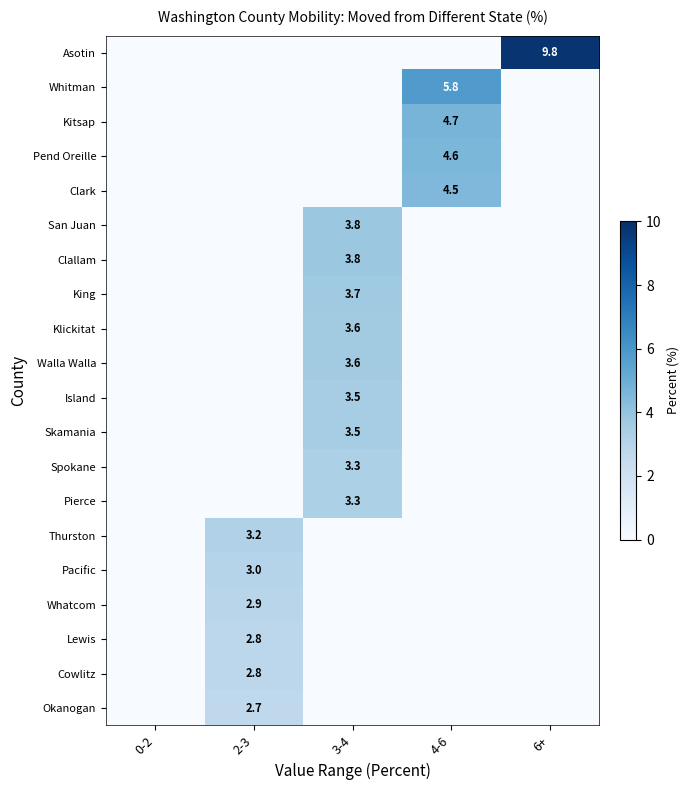

What is the maximum value shown in the chart?

9.8